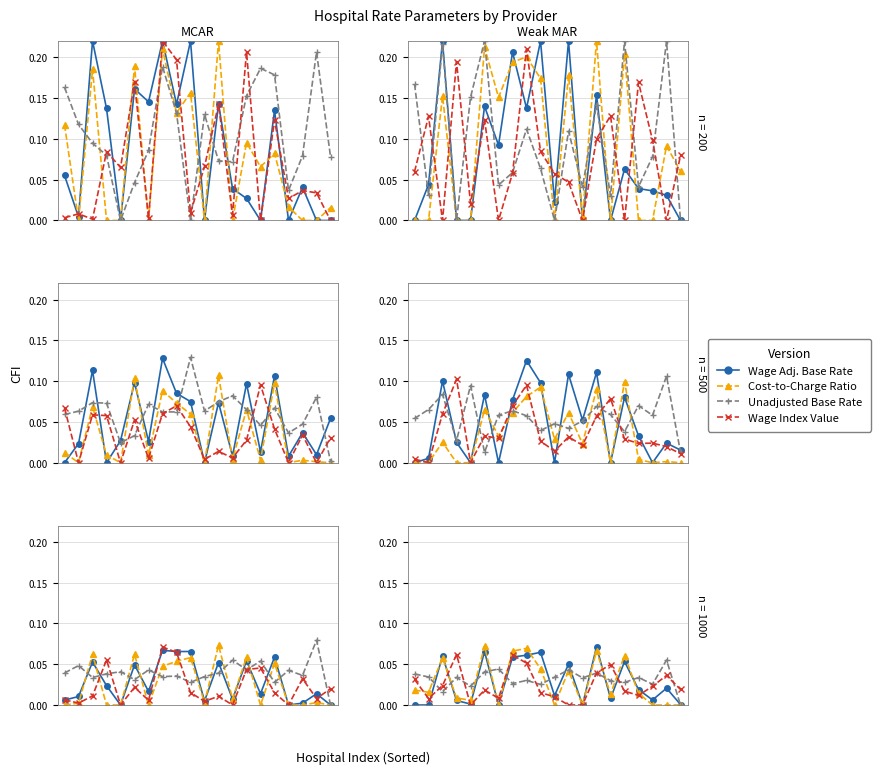

How many intersections are there between Cost-to-Charge Ratio and Wage Adjusted Base Rate?

8